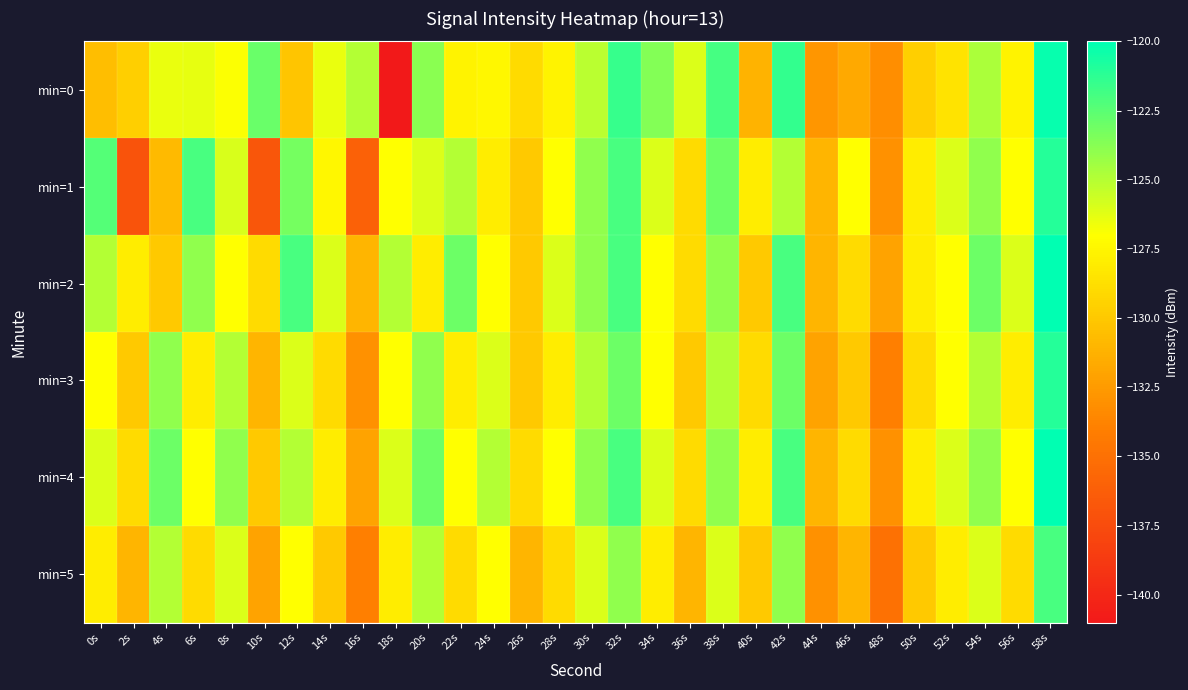

At which category is the sum across all series the highest?

58s